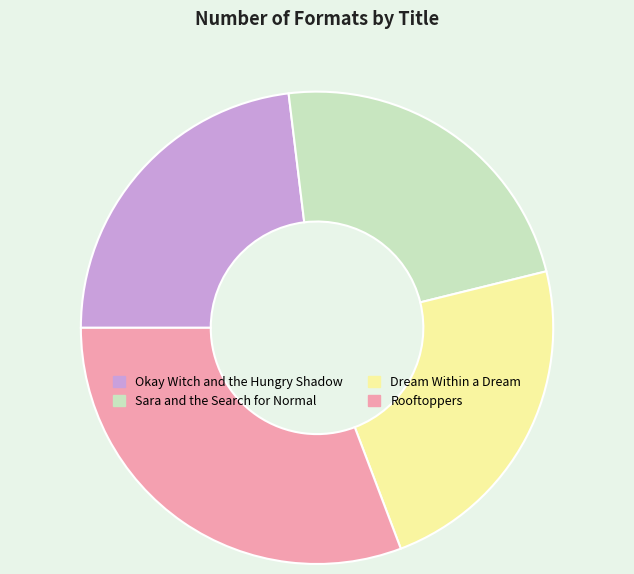

Is the sum of Okay Witch and the Hungry Shadow and Dream Within a Dream greater than half?

No